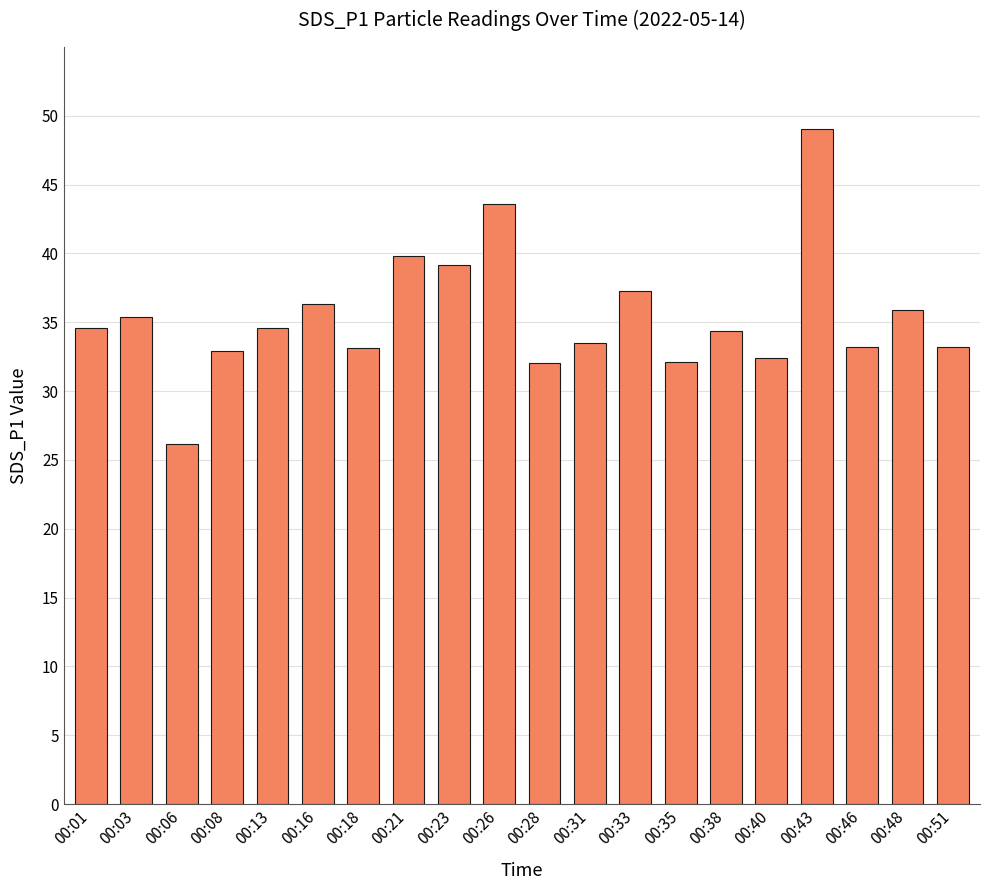

How many series are shown in this chart?

1